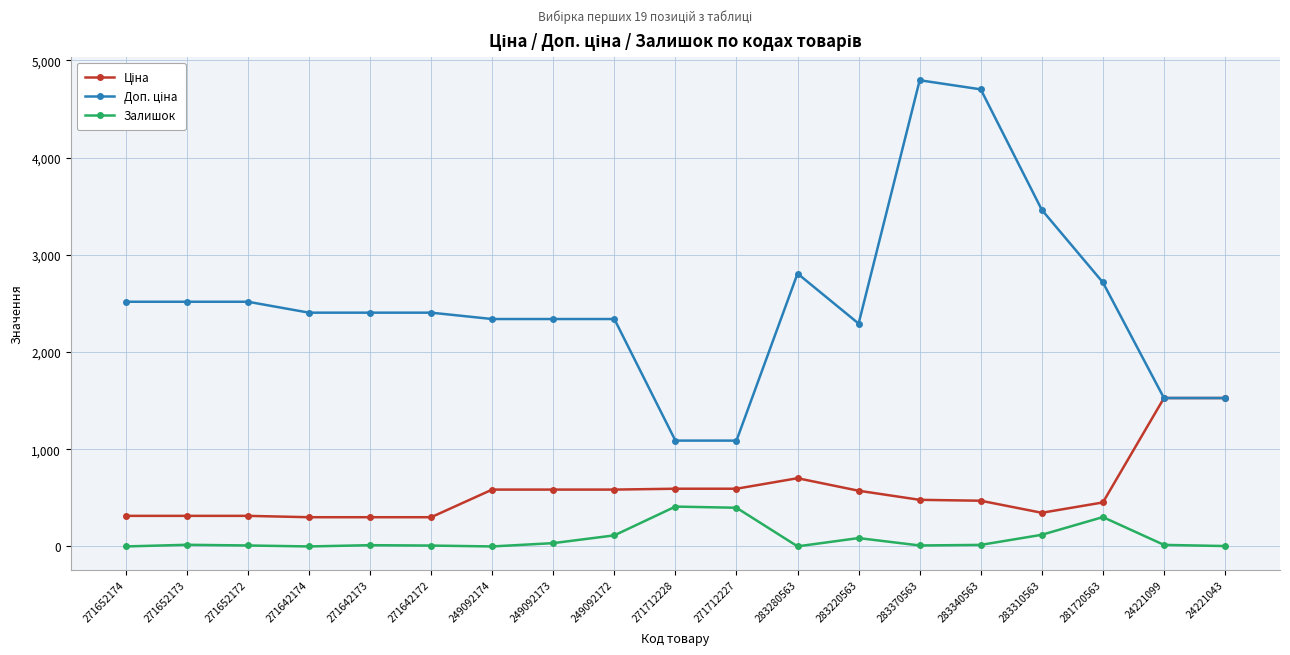

At how many categories does at least one series exceed 3108?

3